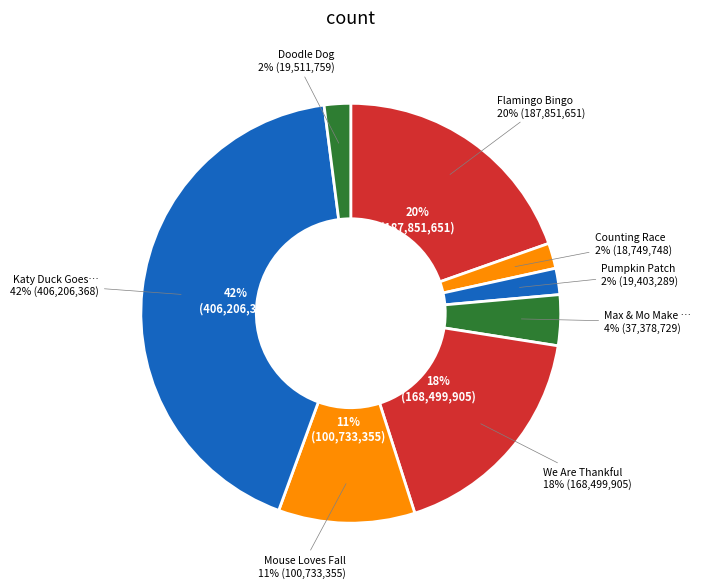

Combined, do Counting Race and Max & Mo Make a Snowman account for over 50%?

No